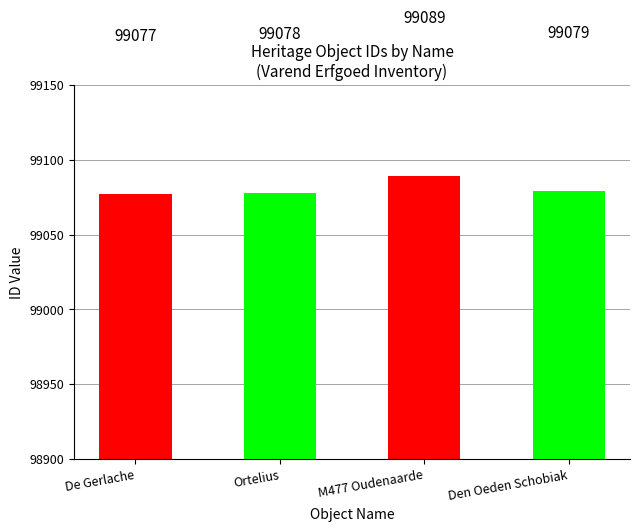

What is the average value?

99081